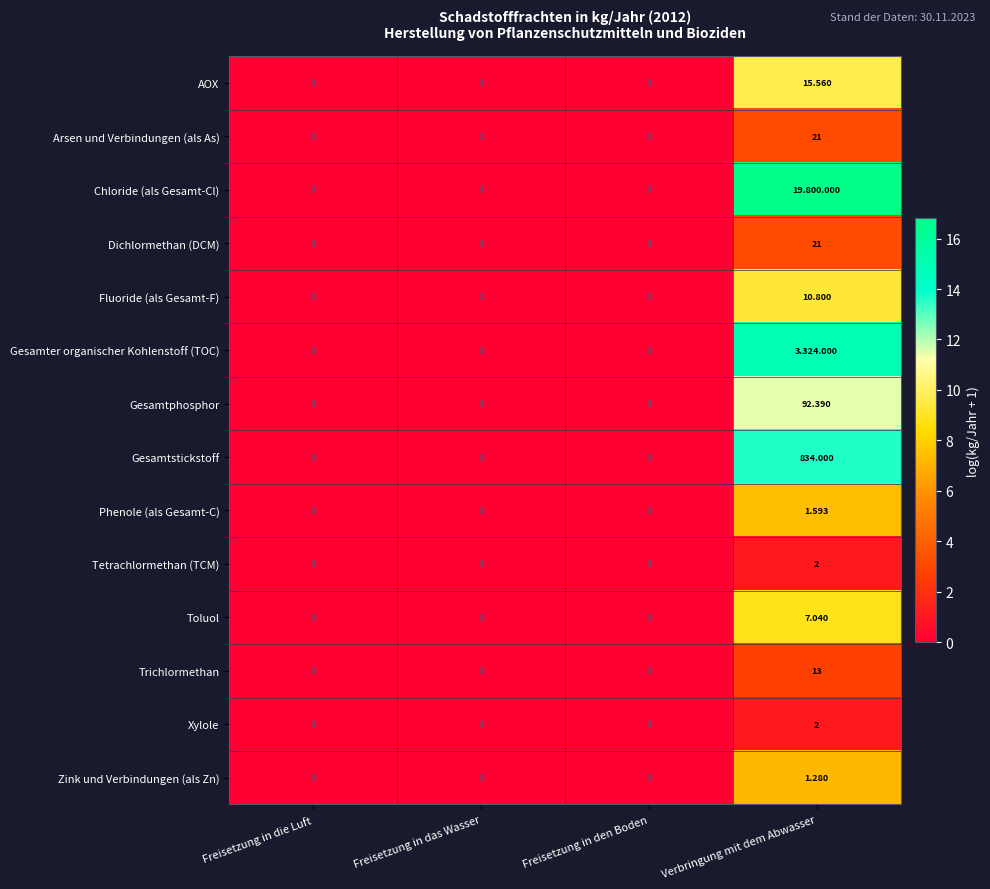

True or false: Toluol has a value of 2.8 at Freisetzung in den Boden.

False